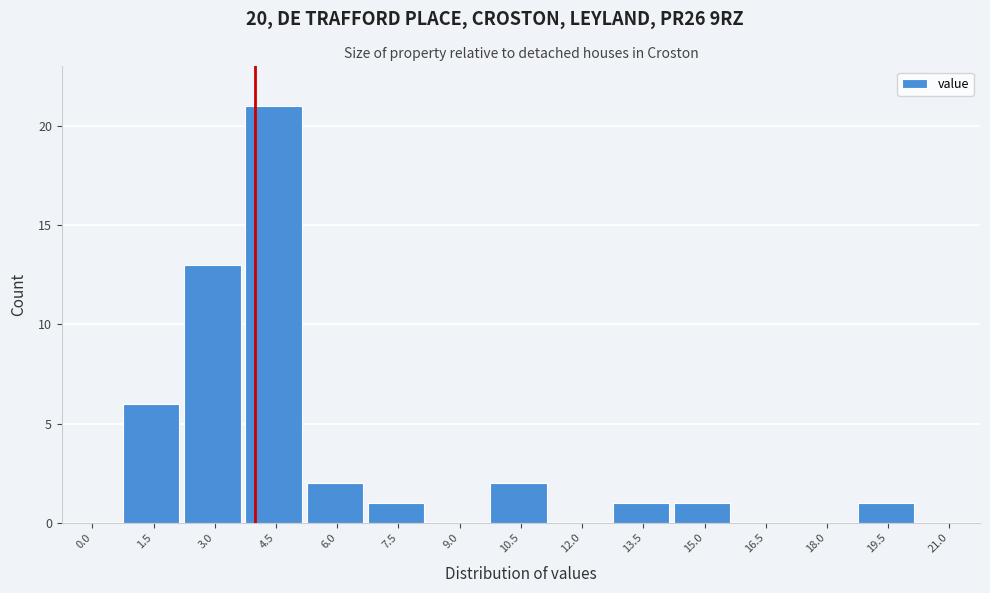

Reading right to left, transcribe all the data shown in this chart.

21.0=0	19.5=1	18.0=0	16.5=0	15.0=1	13.5=1	12.0=0	10.5=2	9.0=0	7.5=1	6.0=2	4.5=21	3.0=13	1.5=6	0.0=0